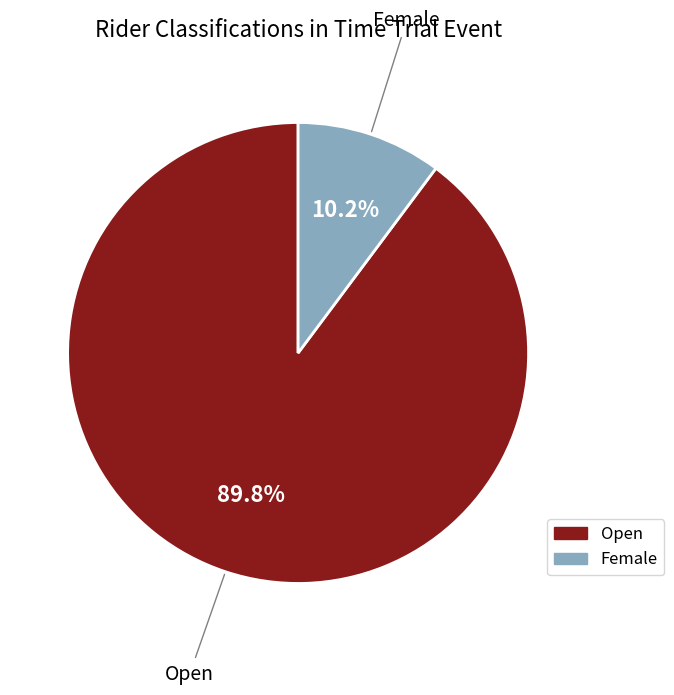

To the nearest percent, what percentage of the pie is Female?

10%